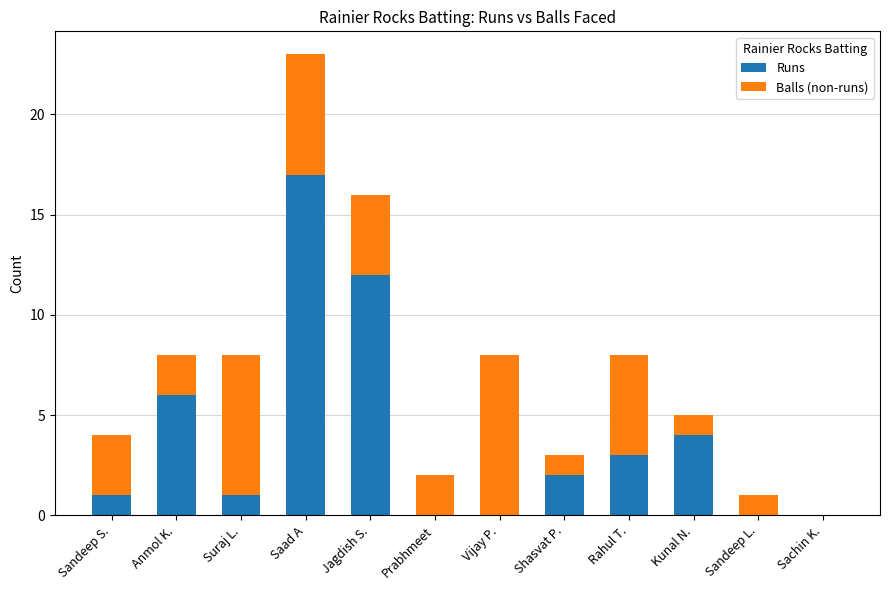

The Runs series shows -7 at Prabhmeet. True or false?

False